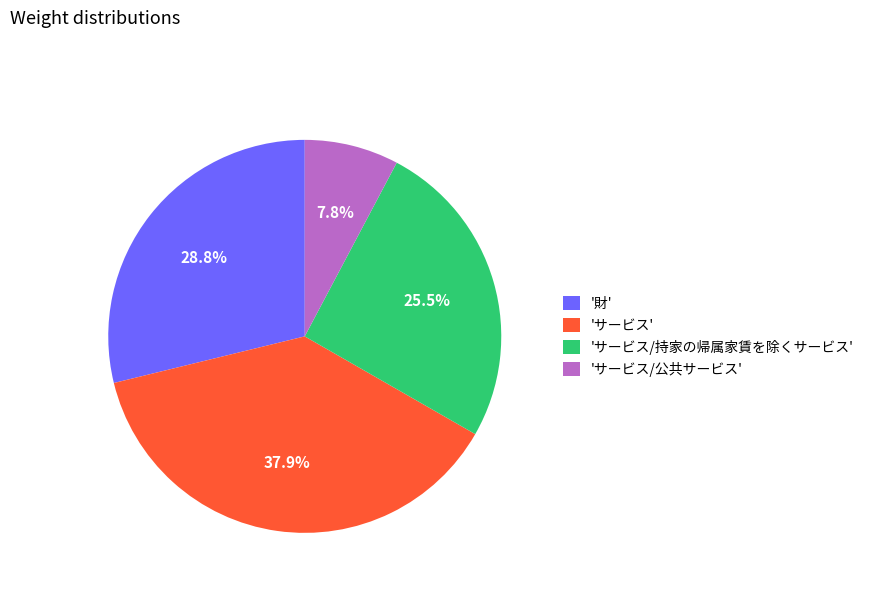

How many slices are in this pie chart?

4